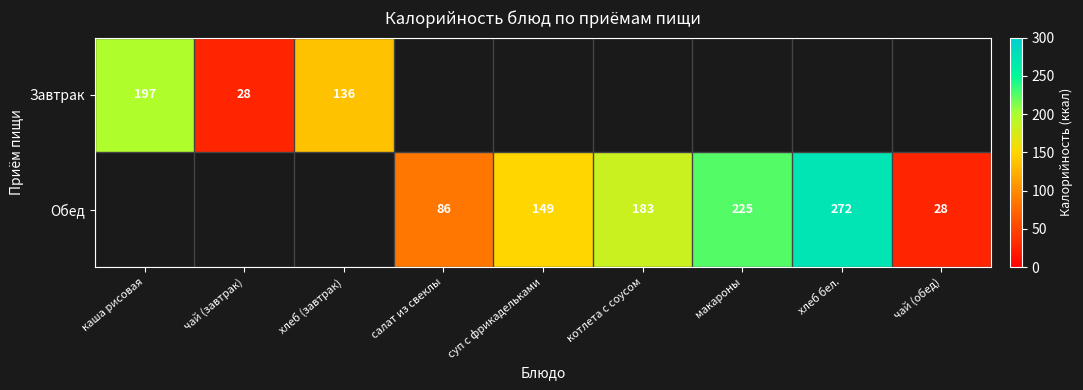

Is the value of Обед at салат из свеклы greater than the value of Завтрак at хлеб (завтрак)?

No